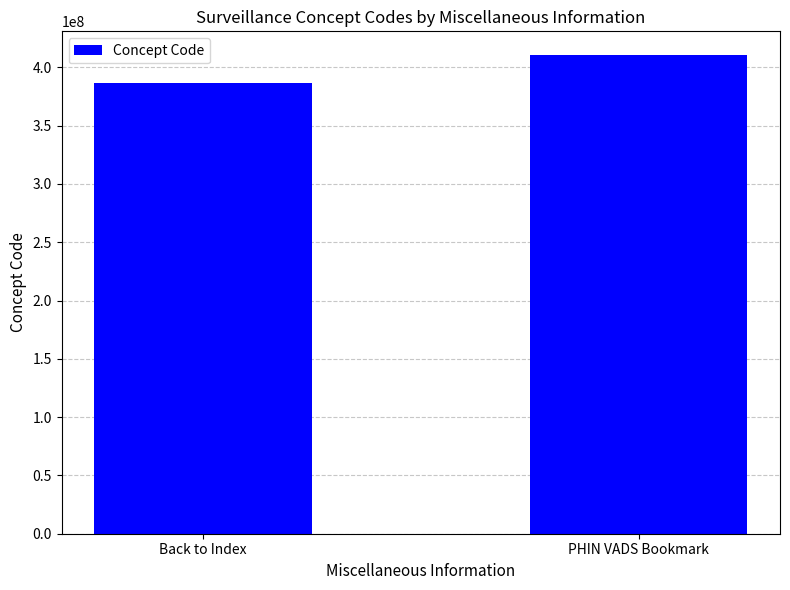

What position from the left is PHIN VADS Bookmark?

2